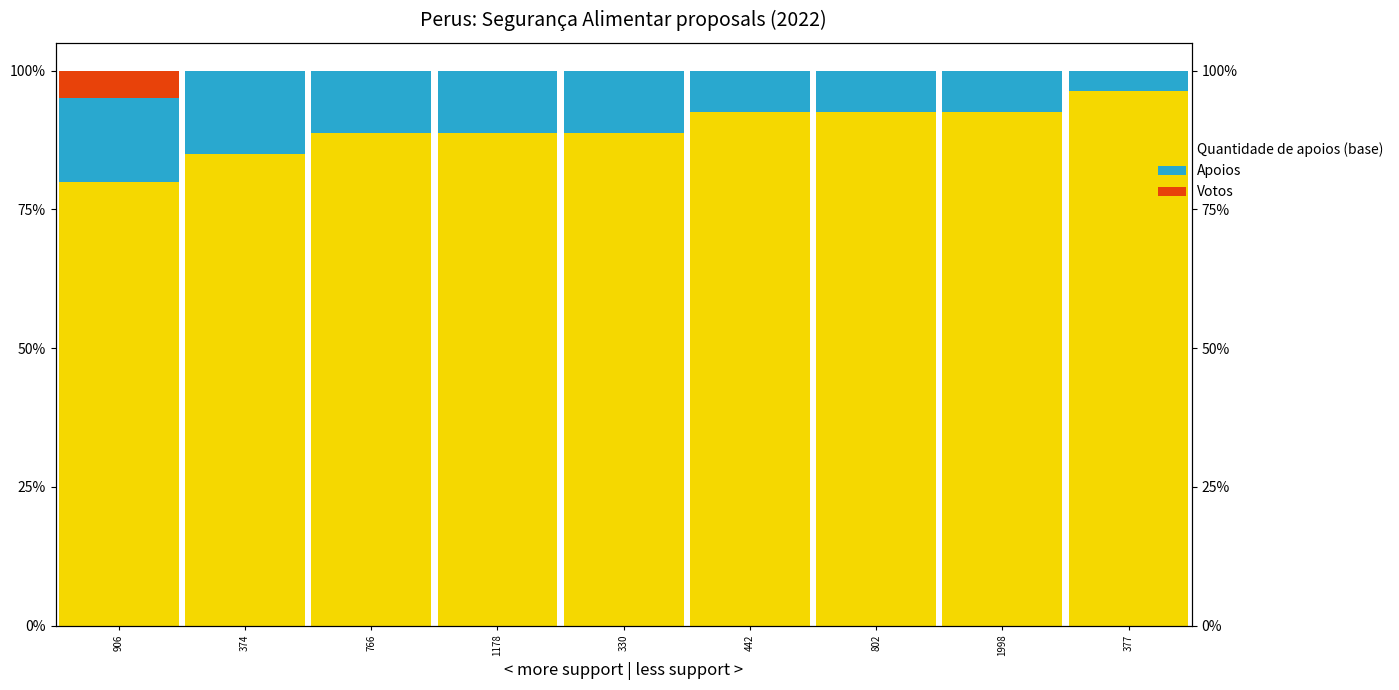

Which series has the largest total across all categories?

Quantidade de apoios (base)